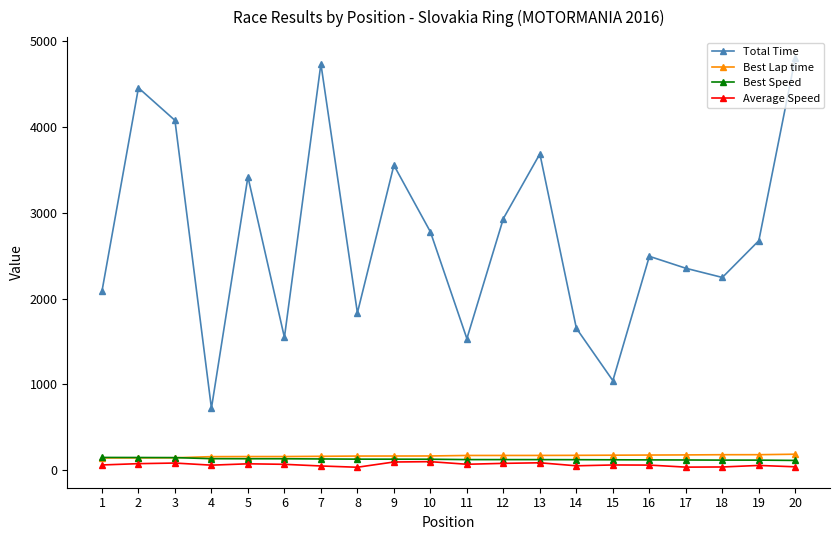

True or false: Average Speed and Total Time intersect in this chart.

False